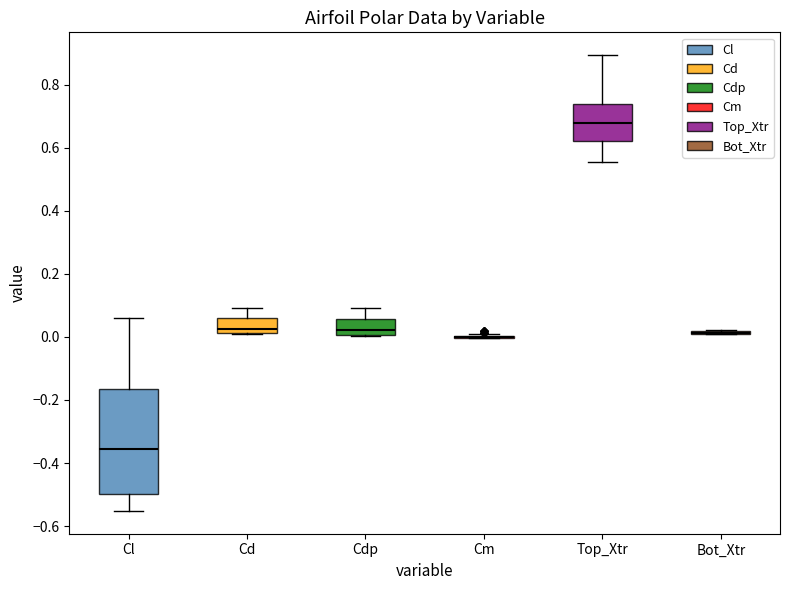

Reading left to right, read every box against the y-axis: the position of its median line, the range the box covers, and the ends of its whiskers. The values are not printed on the chart, so give them approximately, as read against the axis.

Cl: median -0.36, box -0.50 to -0.16, whiskers -0.56 to 0.06
Cd: median 0.02 (just above the box's lower edge), box 0.02 to 0.06, whiskers 0.00 to 0.10
Cdp: median 0.02, box 0.00 to 0.06, whiskers 0.00 to 0.08
Cm: box collapsed to a line at 0.00, whiskers 0.00 to 0.02
Top_Xtr: median 0.68, box 0.62 to 0.74, whiskers 0.56 to 0.90
Bot_Xtr: box collapsed to a line at 0.02, whiskers 0.00 to 0.02